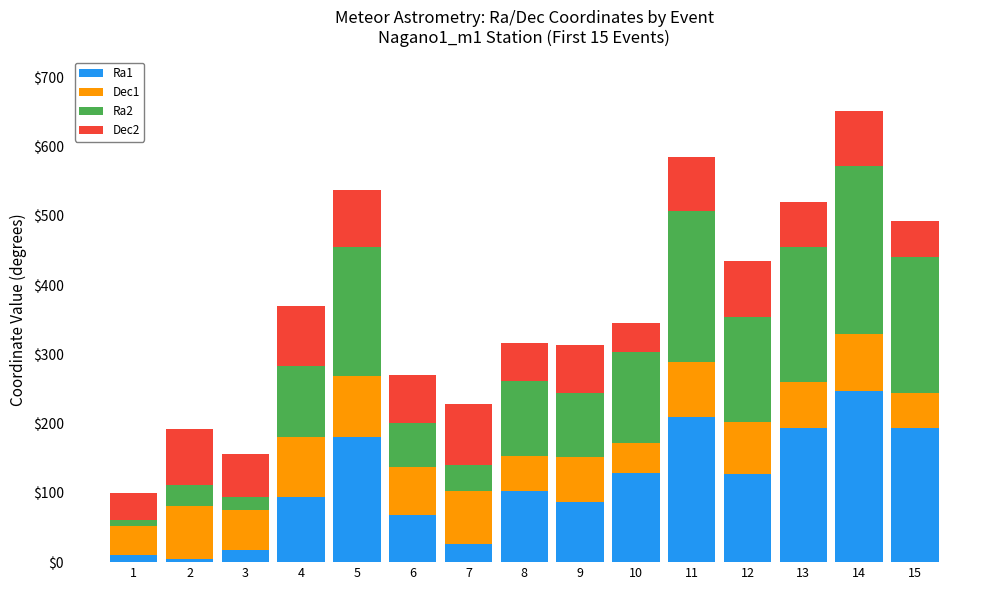

Does the chart contain any negative values?

No